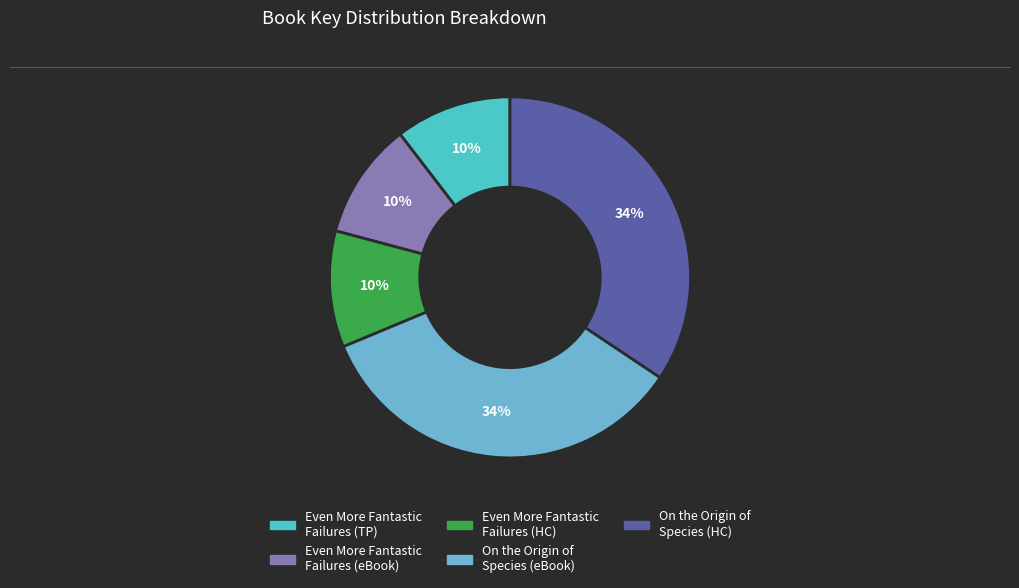

How many slices are in this pie chart?

5